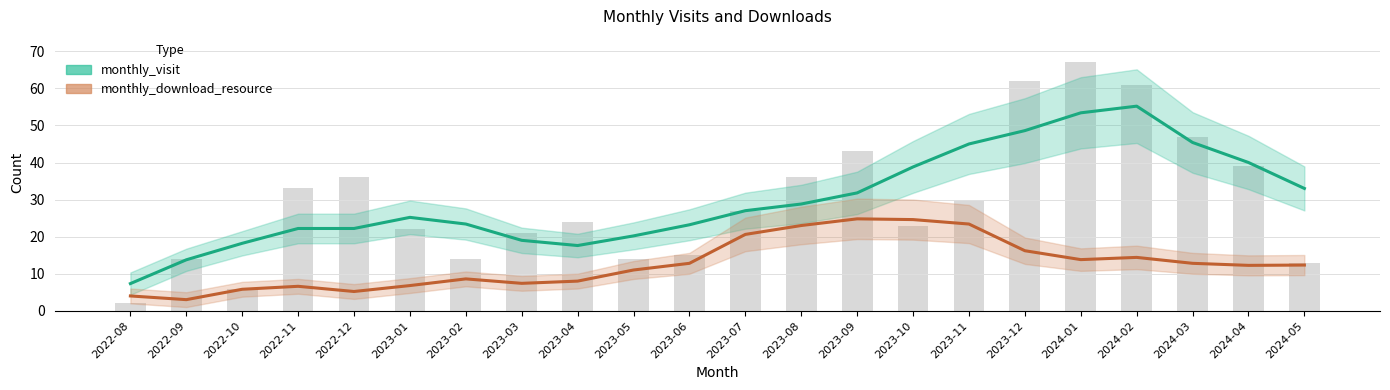

At 2022-09, list the series in order from largest to smallest.

monthly_visit, monthly_download_resource